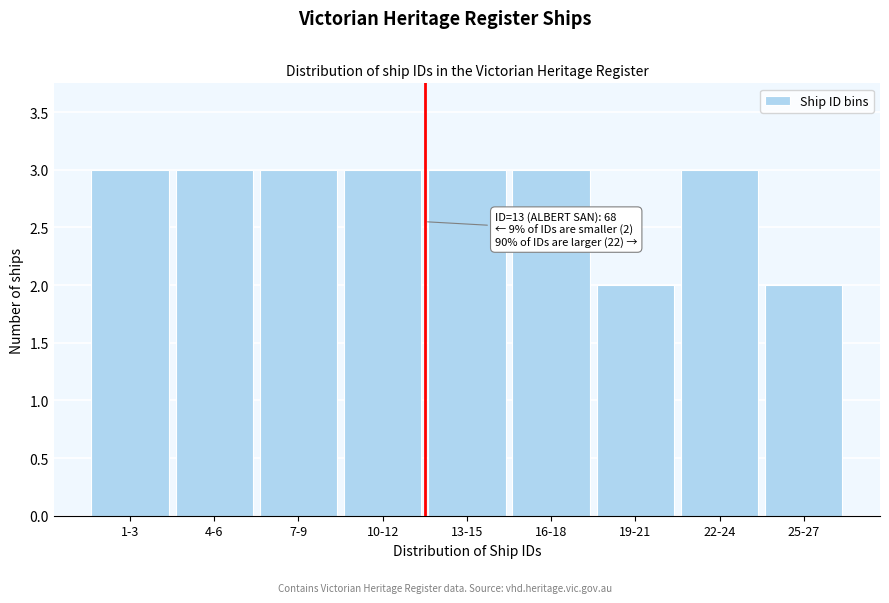

Reading left to right, extract all data points from this chart.

1-3=3	4-6=3	7-9=3	10-12=3	13-15=3	16-18=3	19-21=2	22-24=3	25-27=2